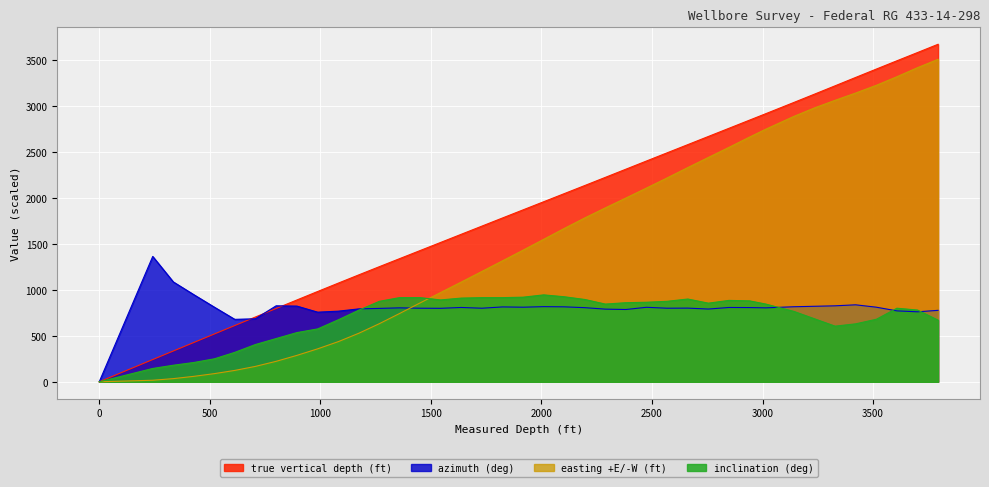

Reading right to left, list all the values displayed in this chart.

true vertical depth (ft): 3794=3669.9	3701=3579.8	3608=3490.4	3515=3400.4	3421=3308.9	3328=3218.0	3235=3127.4	3142=3037.4	3015=2915.3	2941=2844.7	2848=2756.0	2755=2667.3	2662=2578.6	2568=2489.1	2475=2400.4	2382=2311.5	2289=2222.6	2196=2133.9	2102=2044.6	2010=1957.4	1917=1869.3	1824=1781.1	1731=1692.8	1637=1603.5	1544=1515.0	1451=1426.6	1358=1338.3	1267=1251.7	1175=1163.5	1082=1073.5	988=981.8	894=889.5	800=797.0	706=704.0	613=611.8	521=520.2	428=427.5	335=334.8	242=241.9	0=0.0
easting +E/-W (ft): 3794=3506.4	3701=3415.6	3608=3317.2	3515=3224.0	3421=3139.6	3328=3060.4	3235=2978.0	3142=2886.0	3015=2746.8	2941=2660.4	2848=2548.8	2755=2439.2	2662=2329.2	2568=2216.0	2475=2106.4	2382=1998.0	2289=1890.8	2196=1781.6	2102=1665.6	2010=1548.8	1917=1431.2	1824=1315.2	1731=1200.0	1637=1084.0	1544=970.8	1451=857.2	1358=742.0	1267=632.0	1175=528.8	1082=437.2	988=358.4	894=287.2	800=222.4	706=167.2	613=123.6	521=88.8	428=59.2	335=34.4	242=16.8	0=0.0
azimuth (deg): 3794=777.0	3701=761.0	3608=771.0	3515=811.0	3421=837.0	3328=826.0	3235=821.0	3142=816.0	3015=804.0	2941=807.0	2848=808.0	2755=791.0	2662=801.0	2568=800.0	2475=810.0	2382=786.0	2289=790.0	2196=806.0	2102=815.0	2010=817.0	1917=811.0	1824=814.0	1731=800.0	1637=808.0	1544=799.0	1451=800.0	1358=804.0	1267=798.0	1175=793.0	1082=768.0	988=757.0	894=823.0	800=826.0	706=685.0	613=679.0	521=811.0	428=947.0	335=1086.0	242=1363.0	0=0.0
inclination (deg): 3794=670.0	3701=780.0	3608=800.0	3515=680.0	3421=630.0	3328=605.0	3235=685.0	3142=765.0	3015=845.0	2941=880.0	2848=885.0	2755=855.0	2662=900.0	2568=875.0	2475=865.0	2382=860.0	2289=845.0	2196=895.0	2102=925.0	2010=945.0	1917=920.0	1824=915.0	1731=915.0	1637=910.0	1544=890.0	1451=915.0	1358=915.0	1267=875.0	1175=780.0	1082=675.0	988=575.0	894=535.0	800=470.0	706=405.0	613=320.0	521=250.0	428=210.0	335=180.0	242=145.0	0=0.0